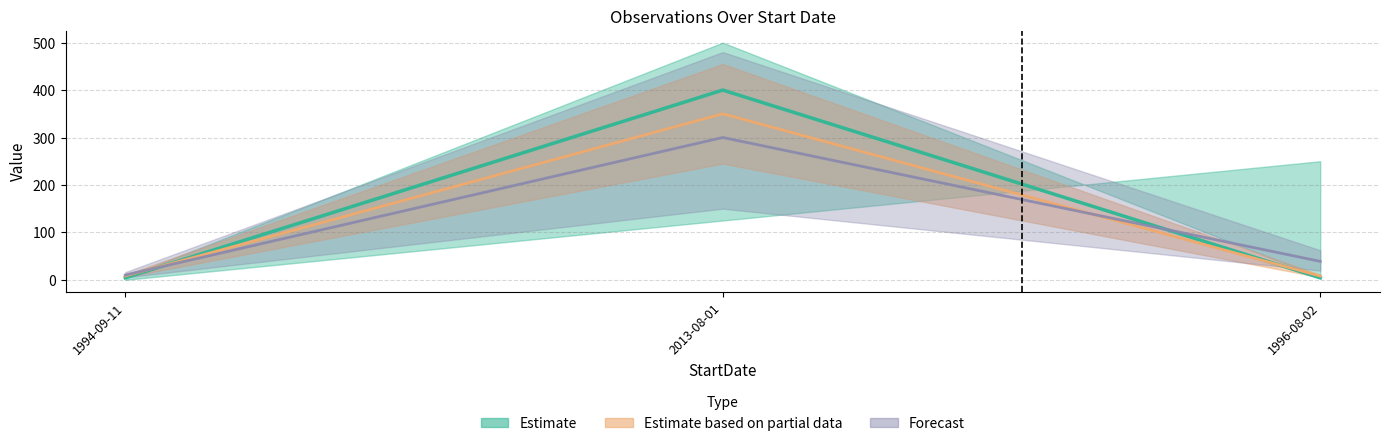

What is the greatest value displayed?

400.0